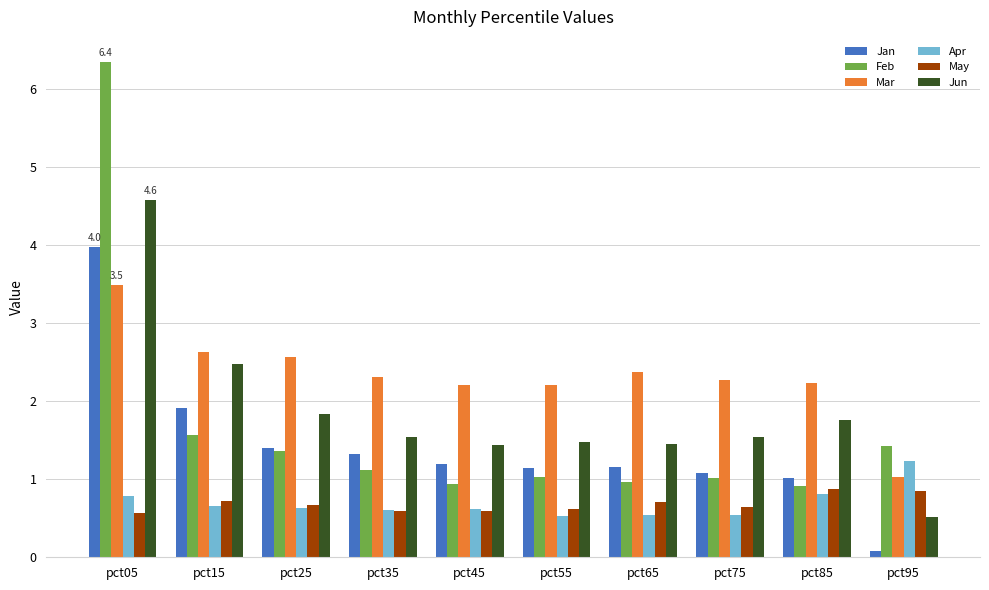

What is the maximum value shown in the chart?

6.4